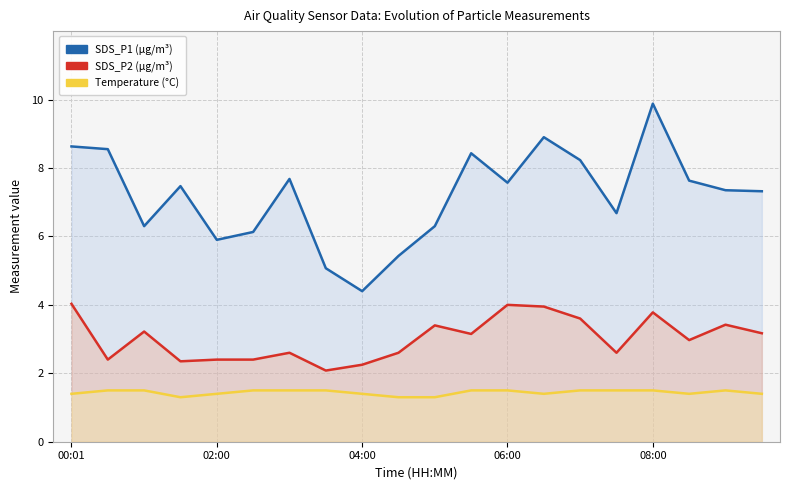

Which category has the highest value in the SDS_P2 series?

00:01